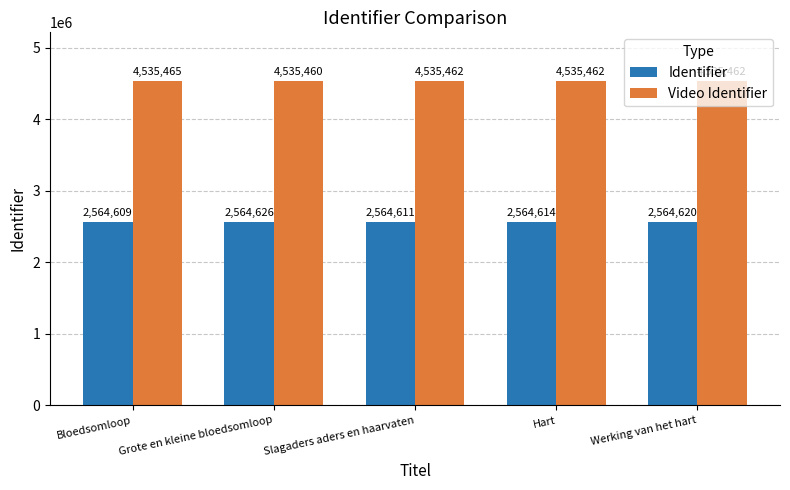

How many bars are there in each group?

2